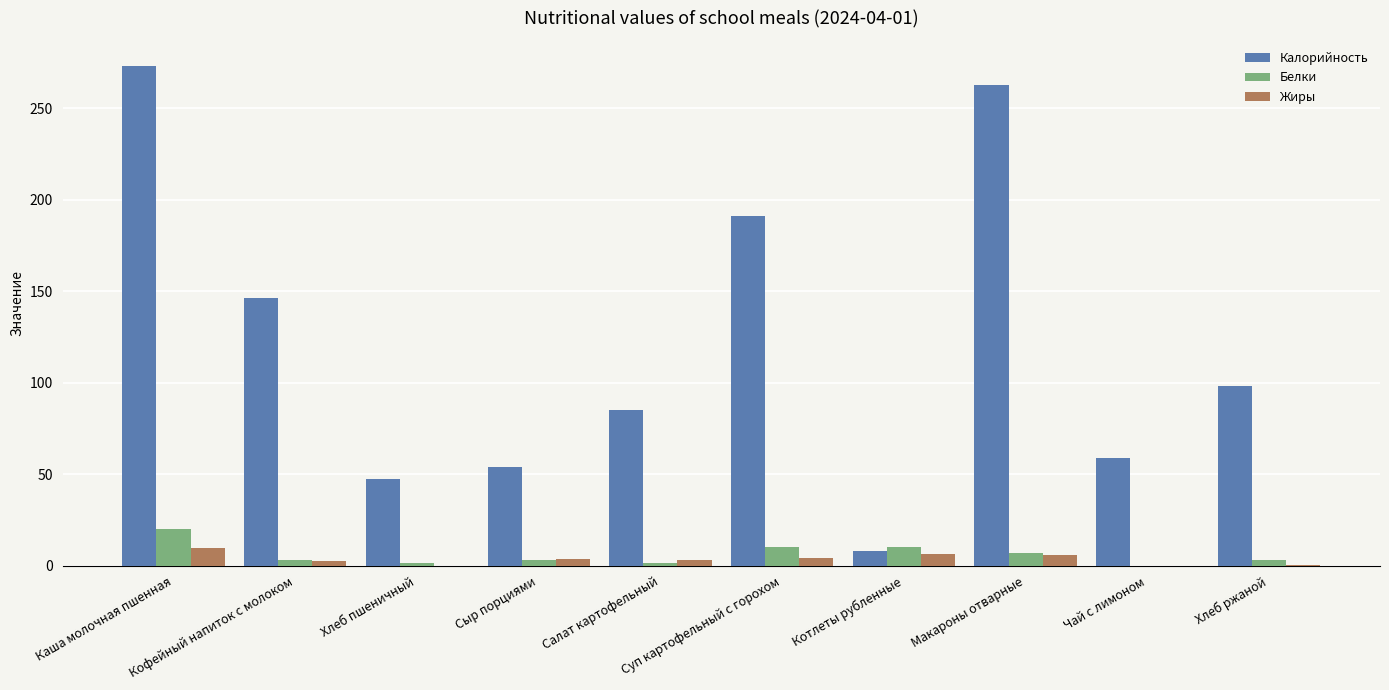

What are all the series names shown in the legend?

Калорийность, Белки, Жиры